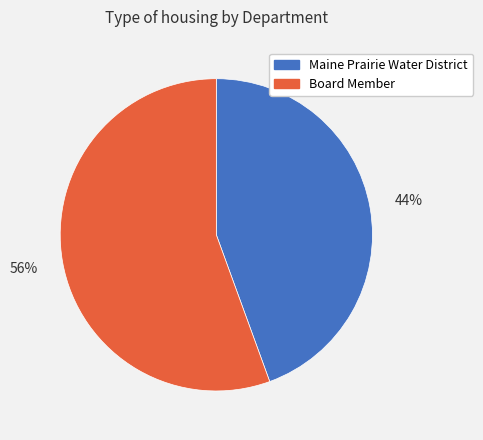

Between Board Member and Maine Prairie Water District, which is larger?

Board Member